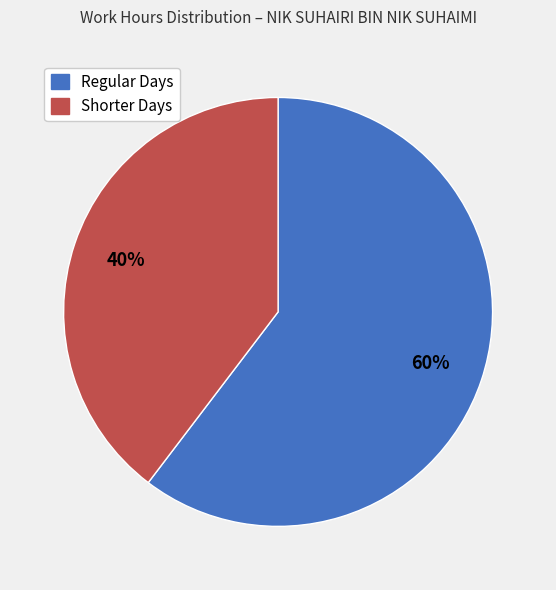

Is there any slice that represents more than half of the pie?

Yes